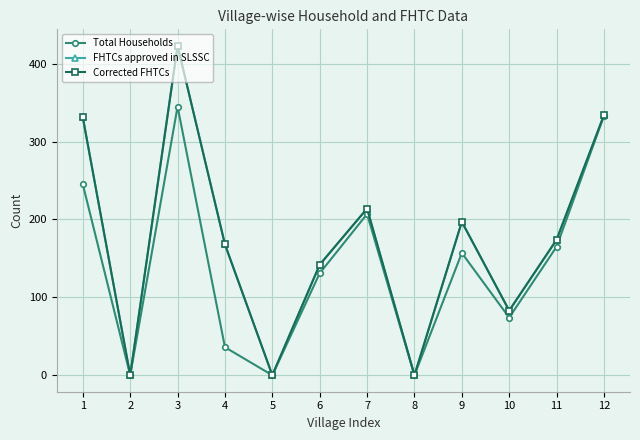

What is the value of the FHTCs approved in SLSSC point at the 1st from the left?

331